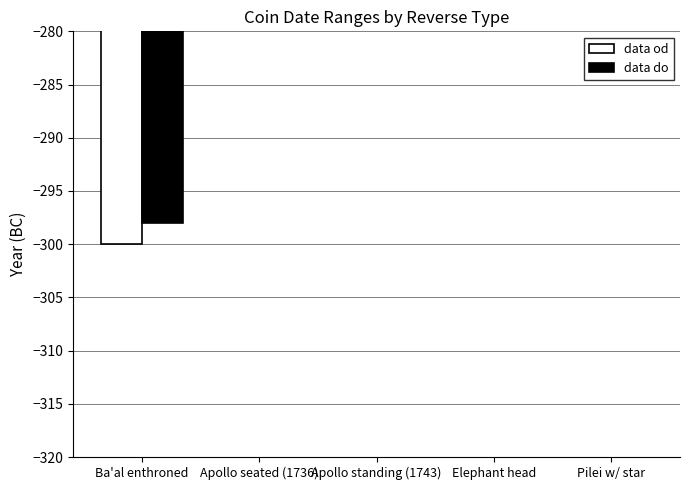

Is it true that data do equals -150 at Apollo seated (1736)?

True